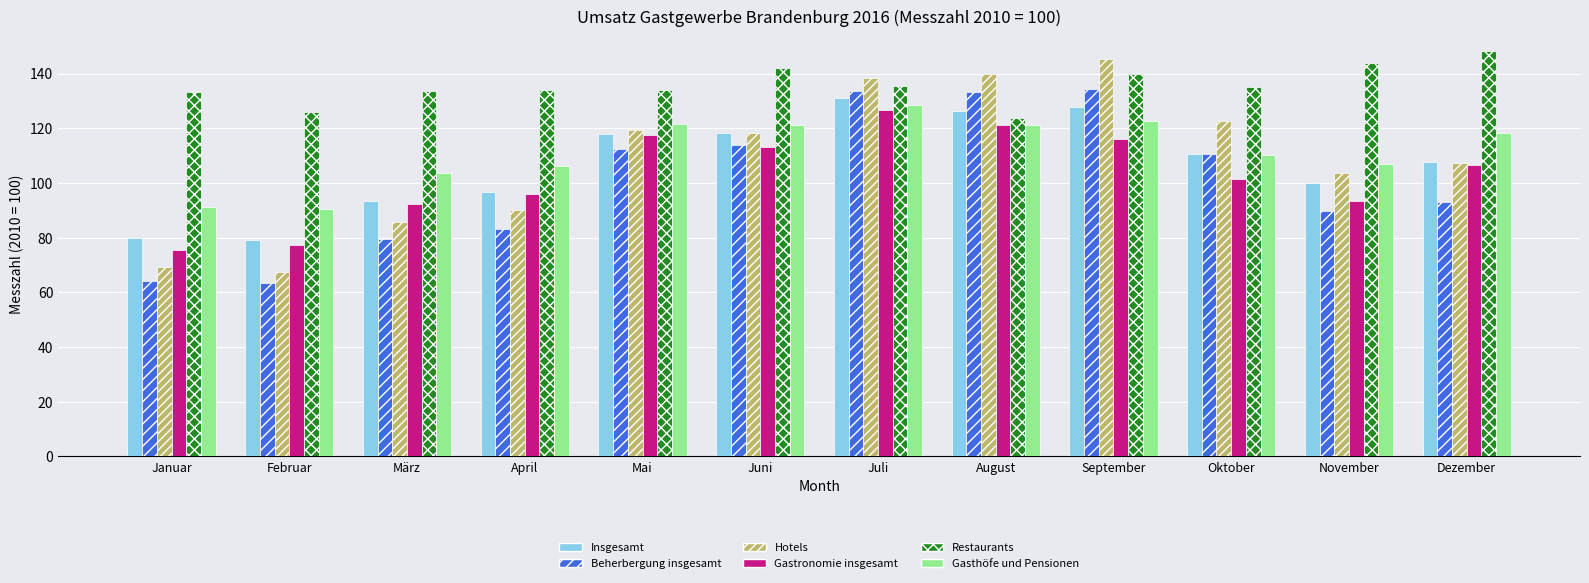

True or false: Restaurants has a value of 84.5 at August.

False